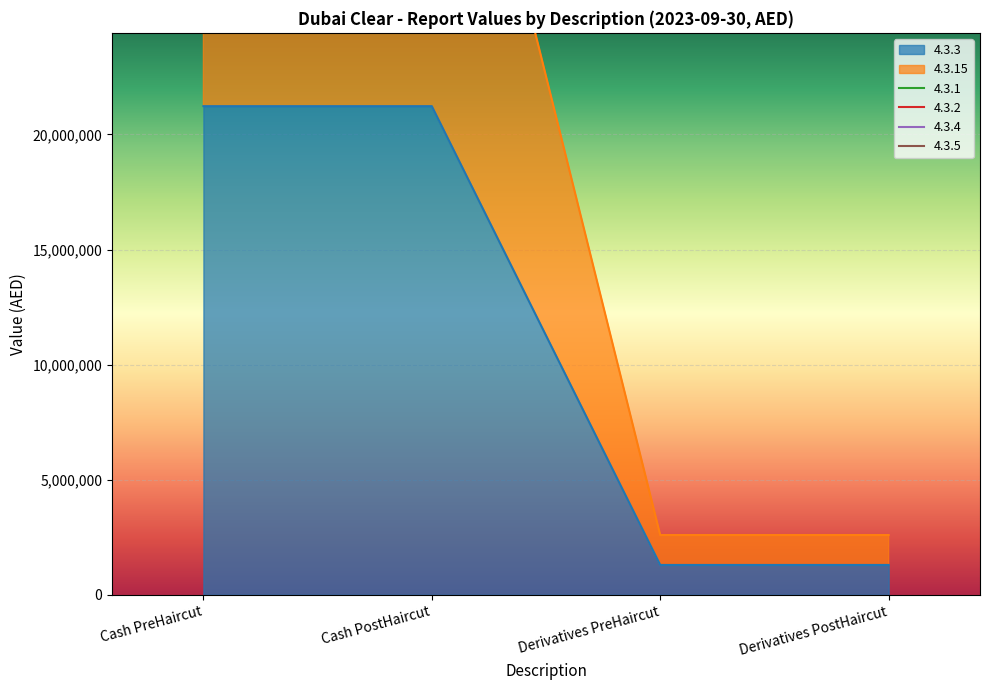

How many data points in Derivatives PreHaircut (4.3.3) are above 0?

1